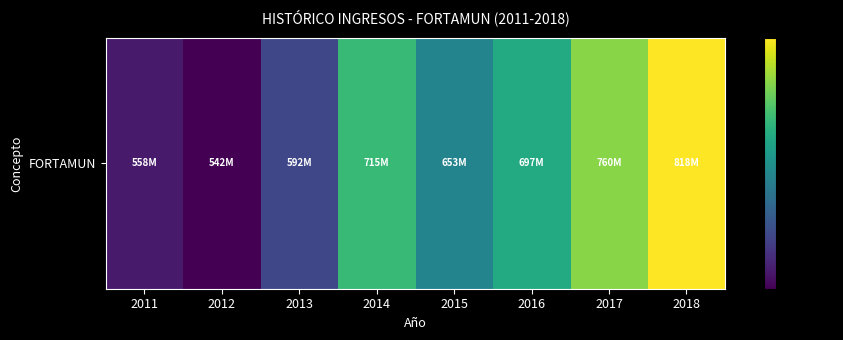

Read the value at 2011.

558282236.4